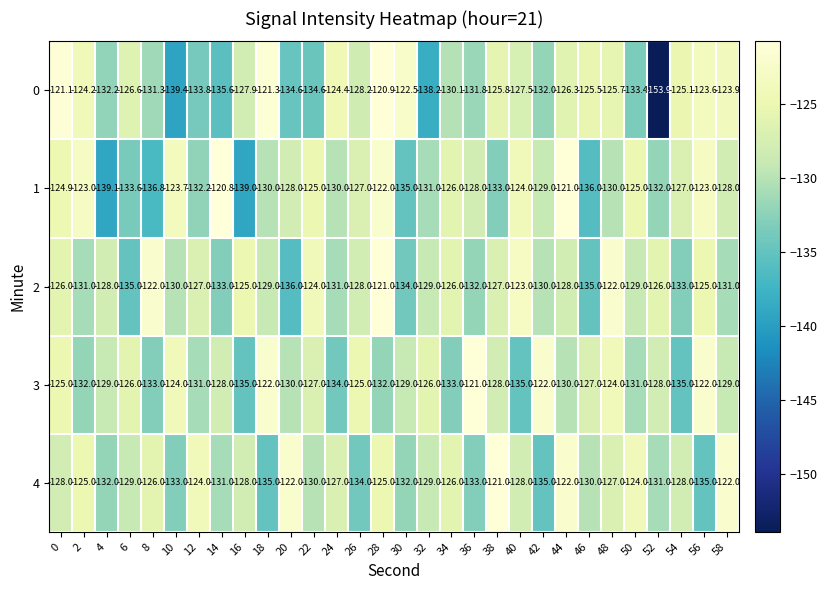

Which series has the largest range (max minus min)?

0